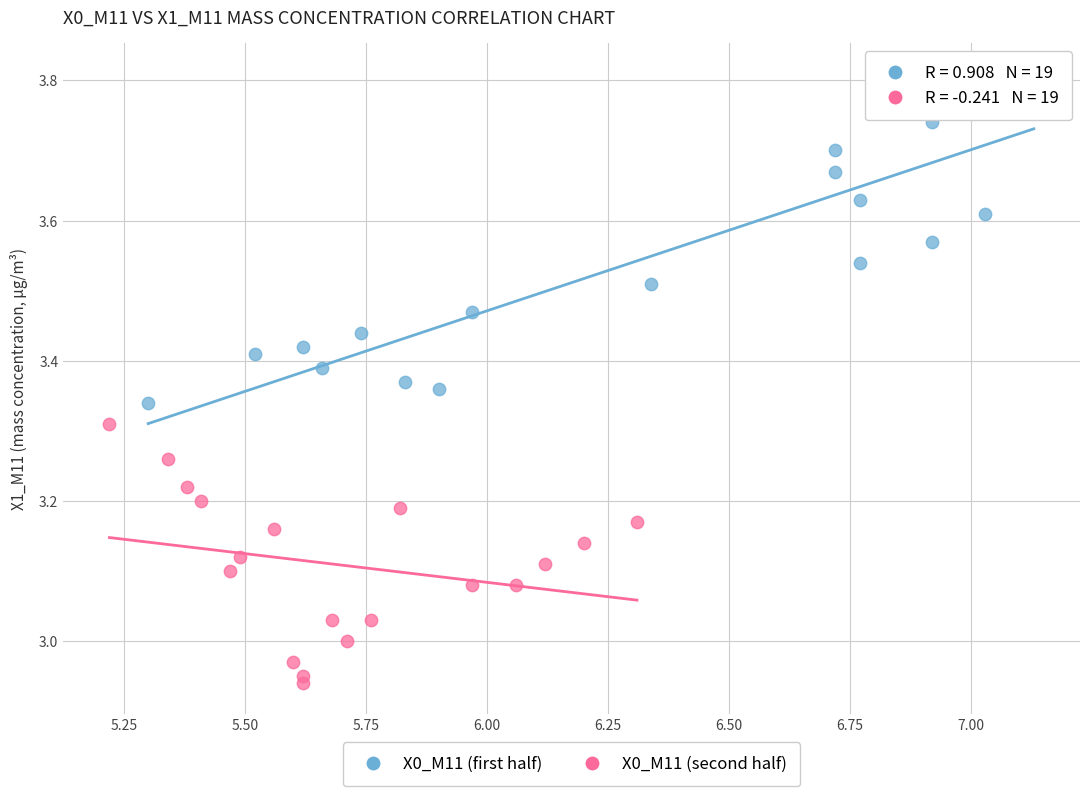

Which series reaches the maximum Y coordinate?

X0_M11 (first half)